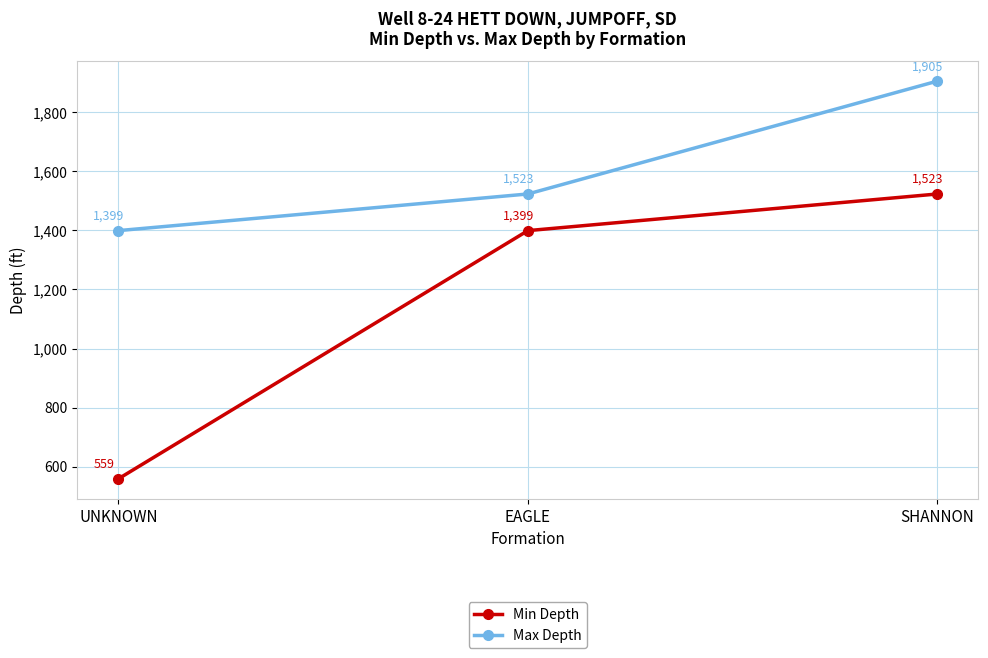

List the labels in order of Max Depth value, smallest first.

UNKNOWN, EAGLE, SHANNON